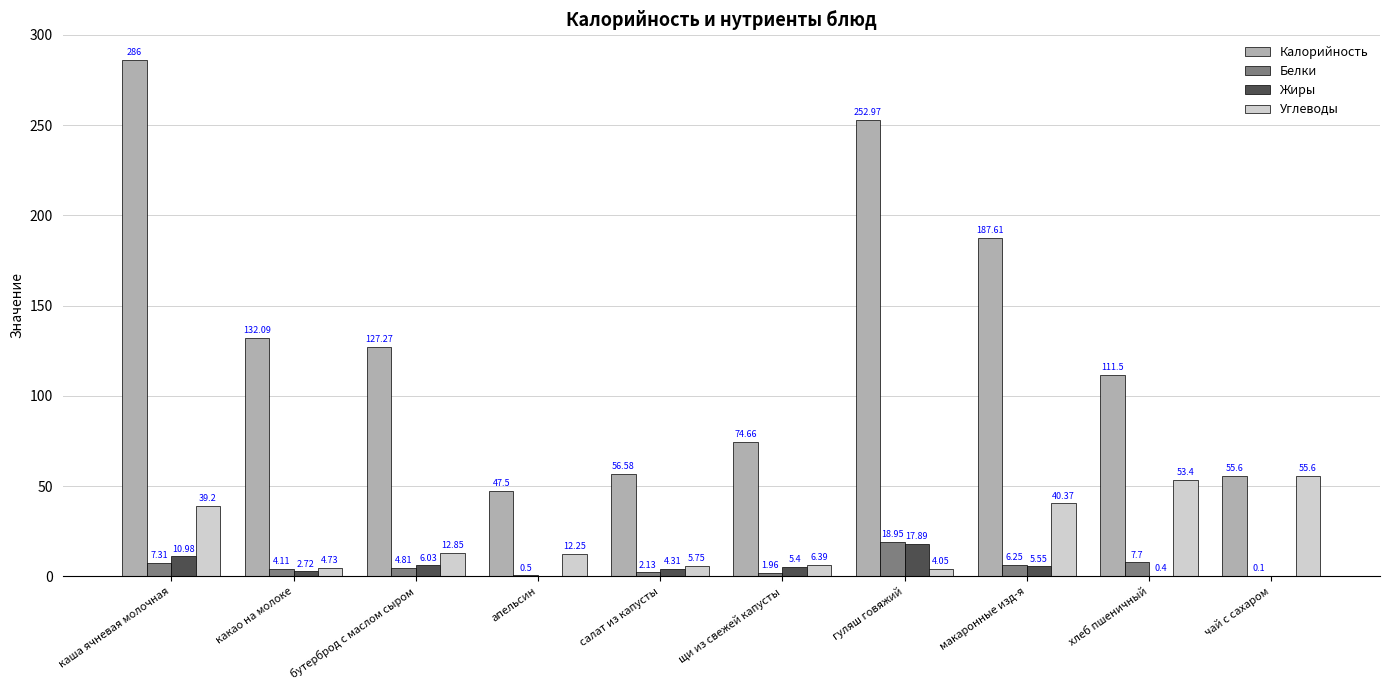

Which series changed the most between апельсин and хлеб пшеничный?

Калорийность